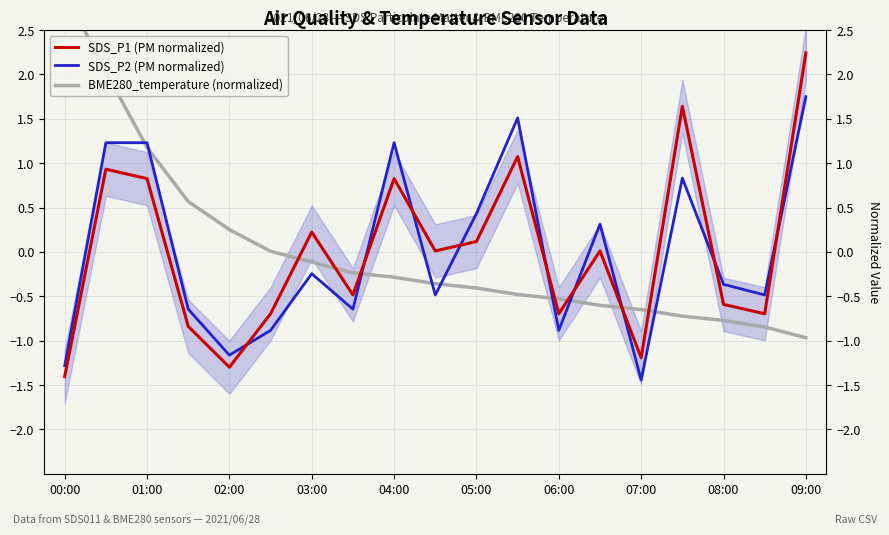

True or false: SDS_P2 (PM normalized) and BME280_temperature (normalized) cross at least once.

True